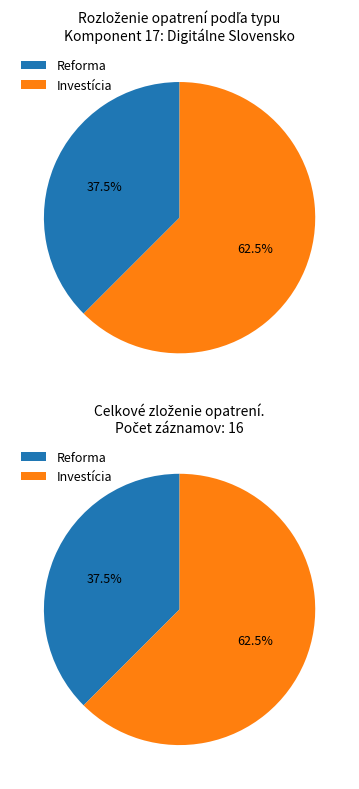

To the nearest percent, what is the difference between the Investícia and Reforma slice percentages?

25%